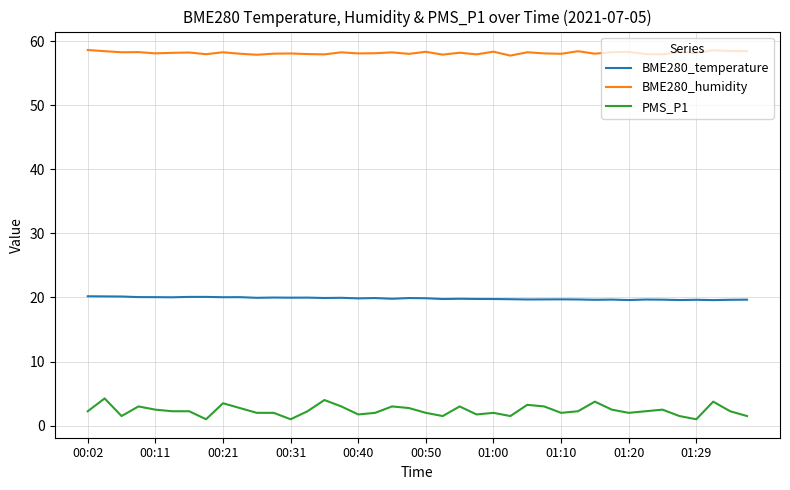

What is the greatest value displayed?

58.6